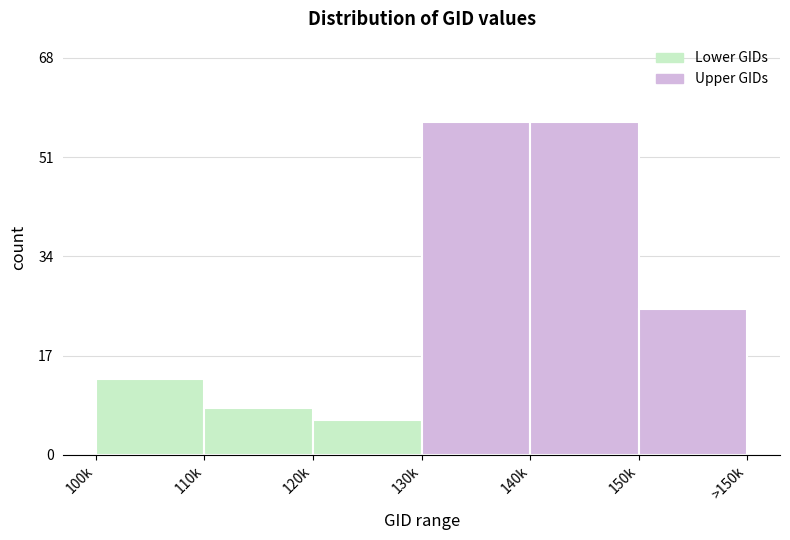

Reading right to left, what are all the values shown in this chart?

150k=25	140k=57	130k=57	120k=6	110k=8	100k=13